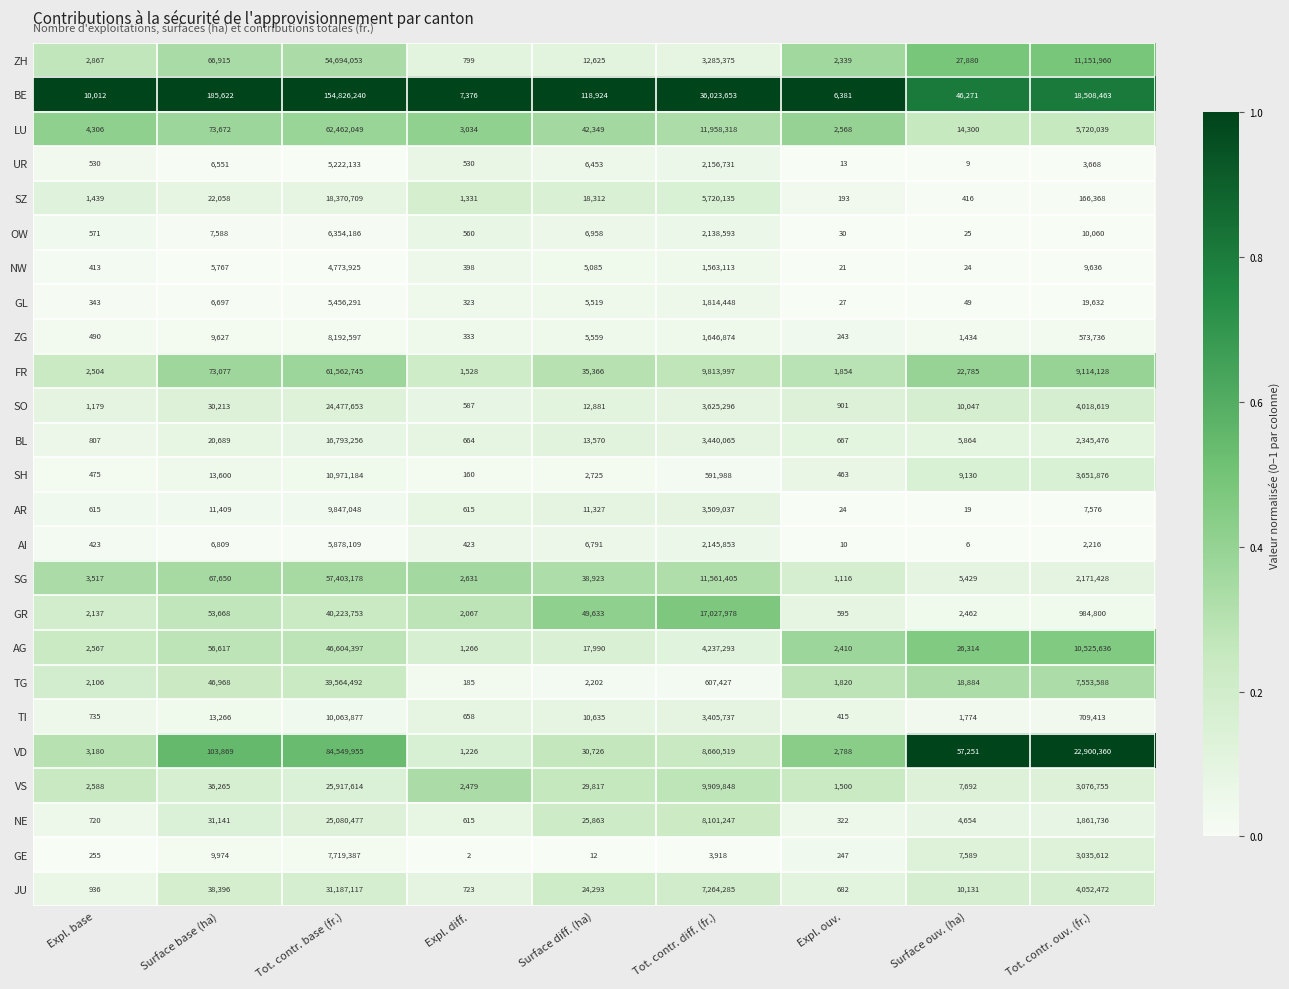

Rank the series by their maximum value, from lowest to highest.

NW, UR, GL, AI, OW, GE, ZG, AR, TI, SH, BL, SZ, SO, NE, VS, JU, TG, GR, AG, ZH, SG, FR, LU, VD, BE